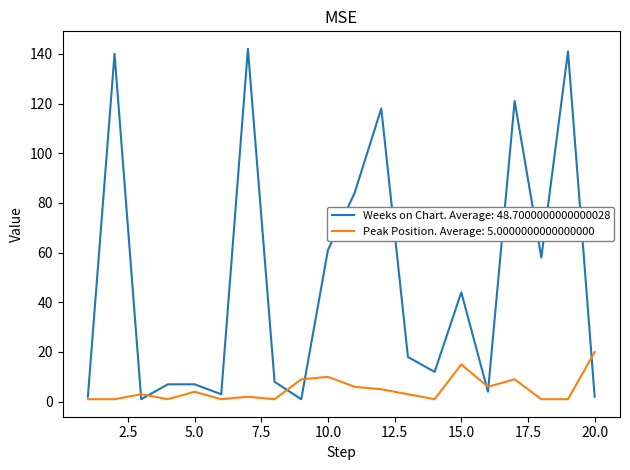

Which series has the widest spread of values?

Weeks on Chart. Average: 48.7000000000000028